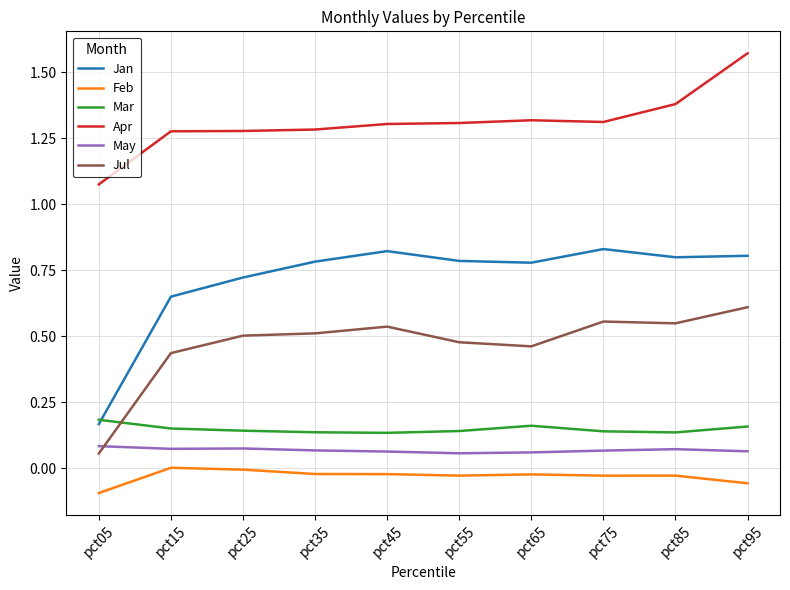

In Feb, how many points are lower than both neighbors (excluding endpoints)?

2